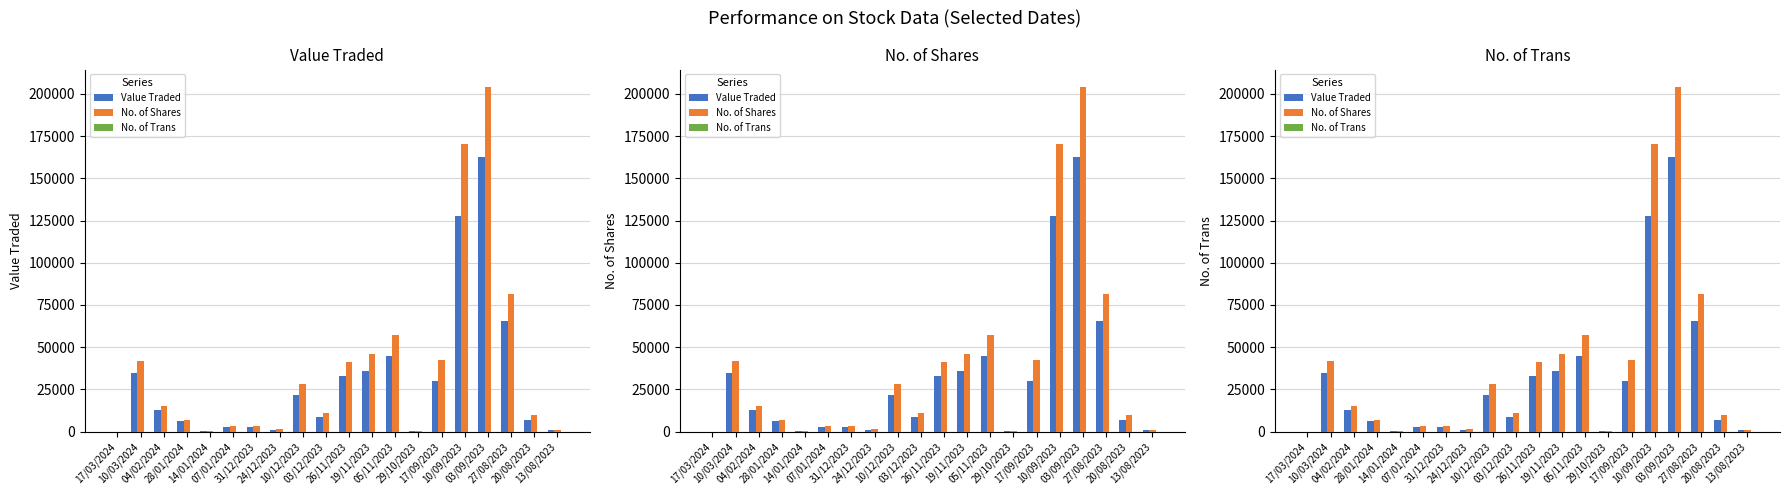

Rank the categories by Value Traded value from lowest to highest.

17/03/2024, 29/10/2023, 14/01/2024, 13/08/2023, 24/12/2023, 07/01/2024, 31/12/2023, 28/01/2024, 20/08/2023, 03/12/2023, 04/02/2024, 10/12/2023, 17/09/2023, 26/11/2023, 10/03/2024, 19/11/2023, 05/11/2023, 27/08/2023, 10/09/2023, 03/09/2023